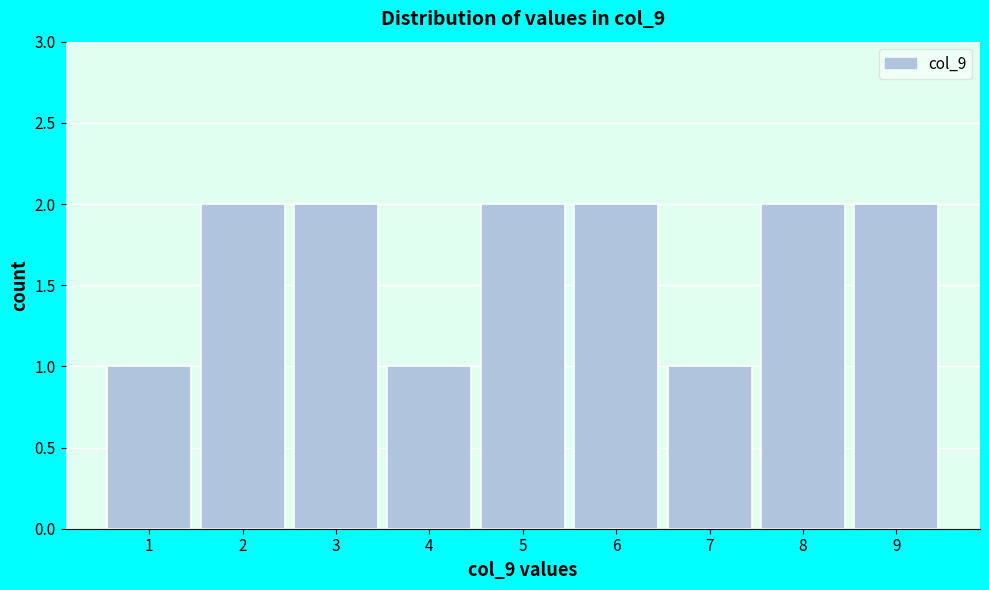

Reading right to left, transcribe all the data shown in this chart.

2	2	1	2	2	1	2	2	1